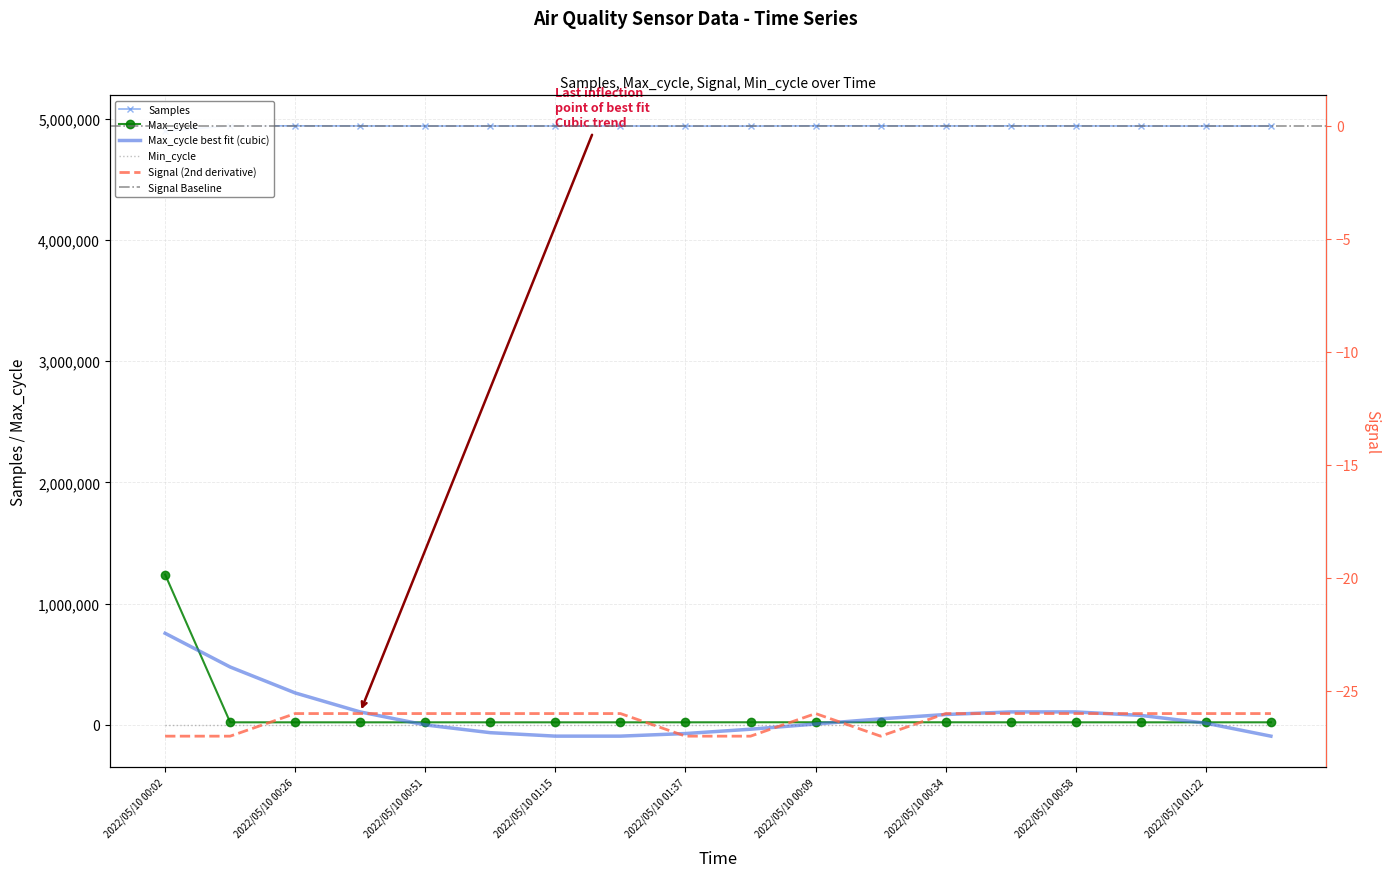

Is it true that Signal equals -46 at 2022/05/10 00:51?

False